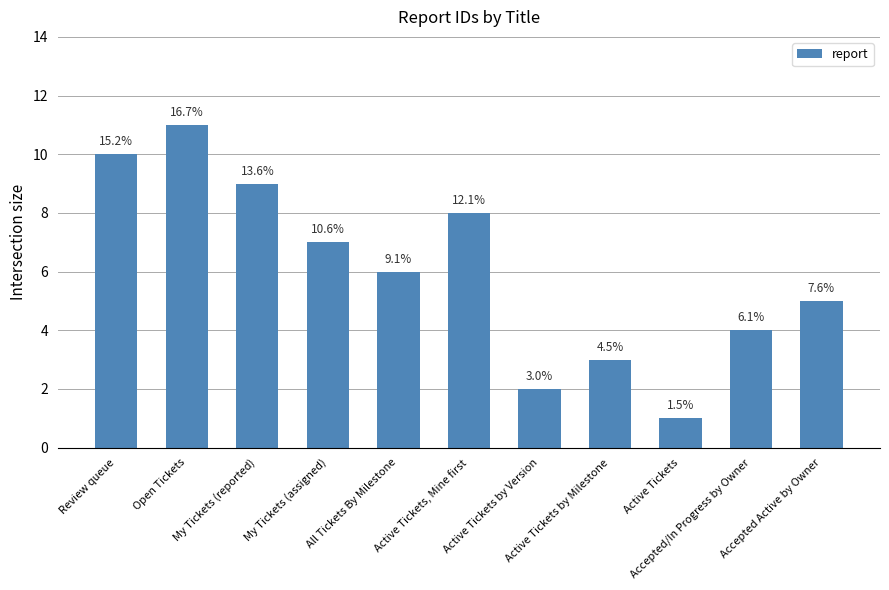

How many bars are there in total?

11